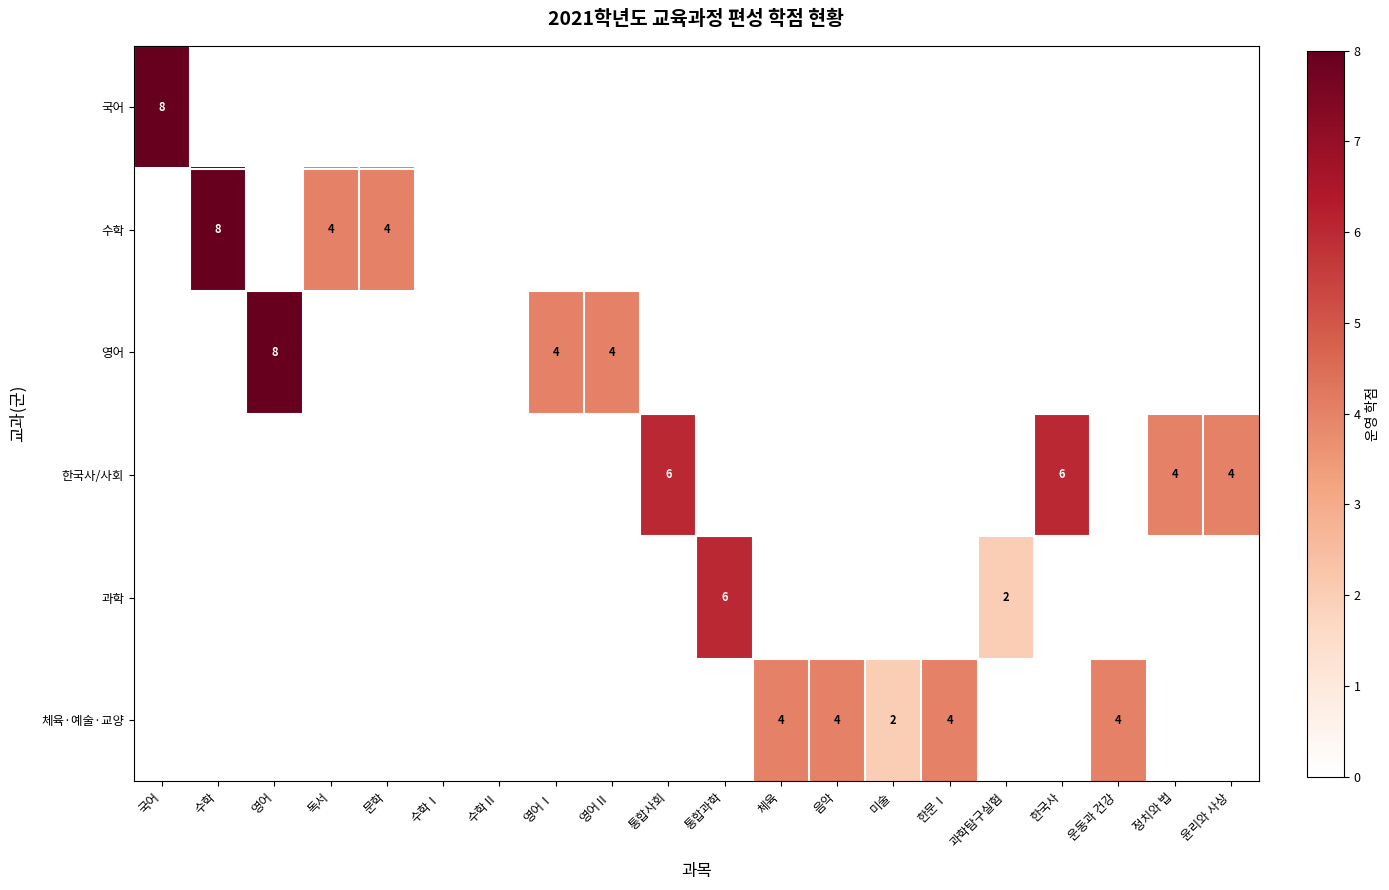

True or false: 과학 has a value of 10 at 통합과학.

False